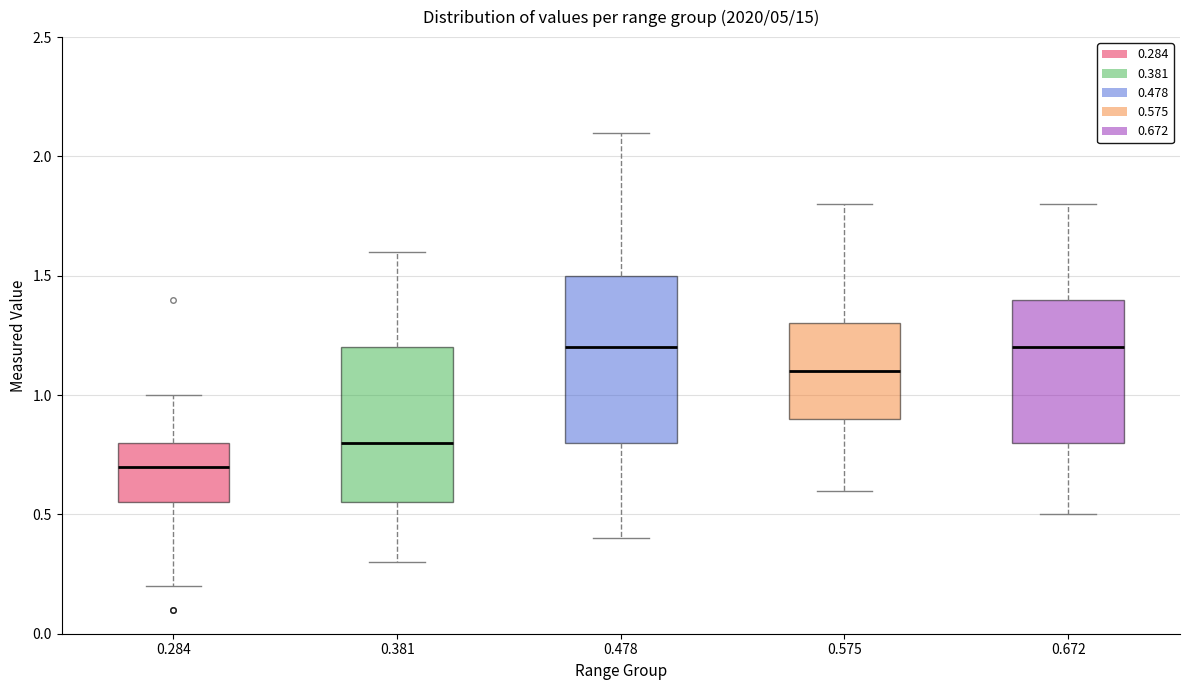

Where does the upper whisker of the box at x = 0.672 end on the y-axis? The values are not printed on the chart, so give them approximately, as read against the axis.

1.80